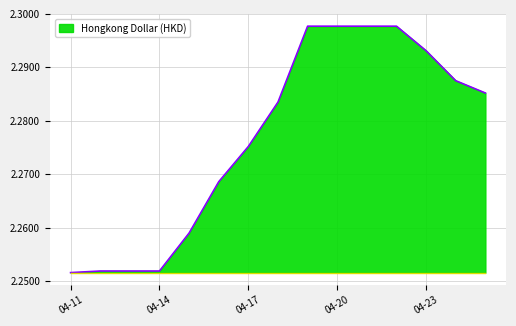

Which category has the highest value across all series?

2024-04-19